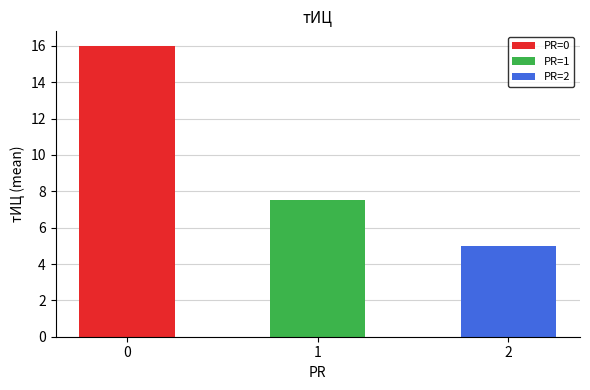

List the labels in order of value, smallest first.

2, 1, 0